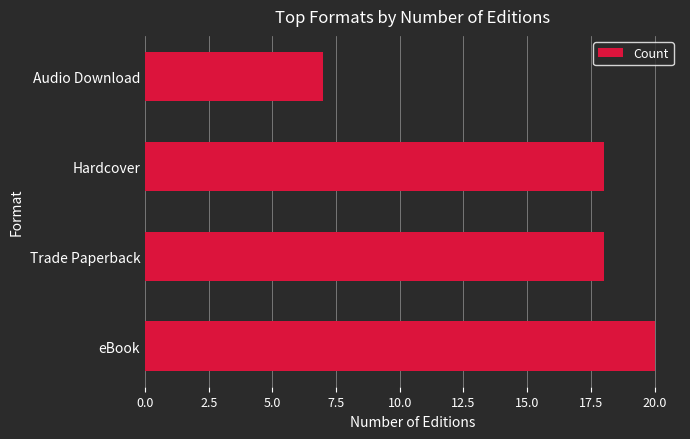

Reading bottom to top, extract all data points from this chart.

20	18	18	7